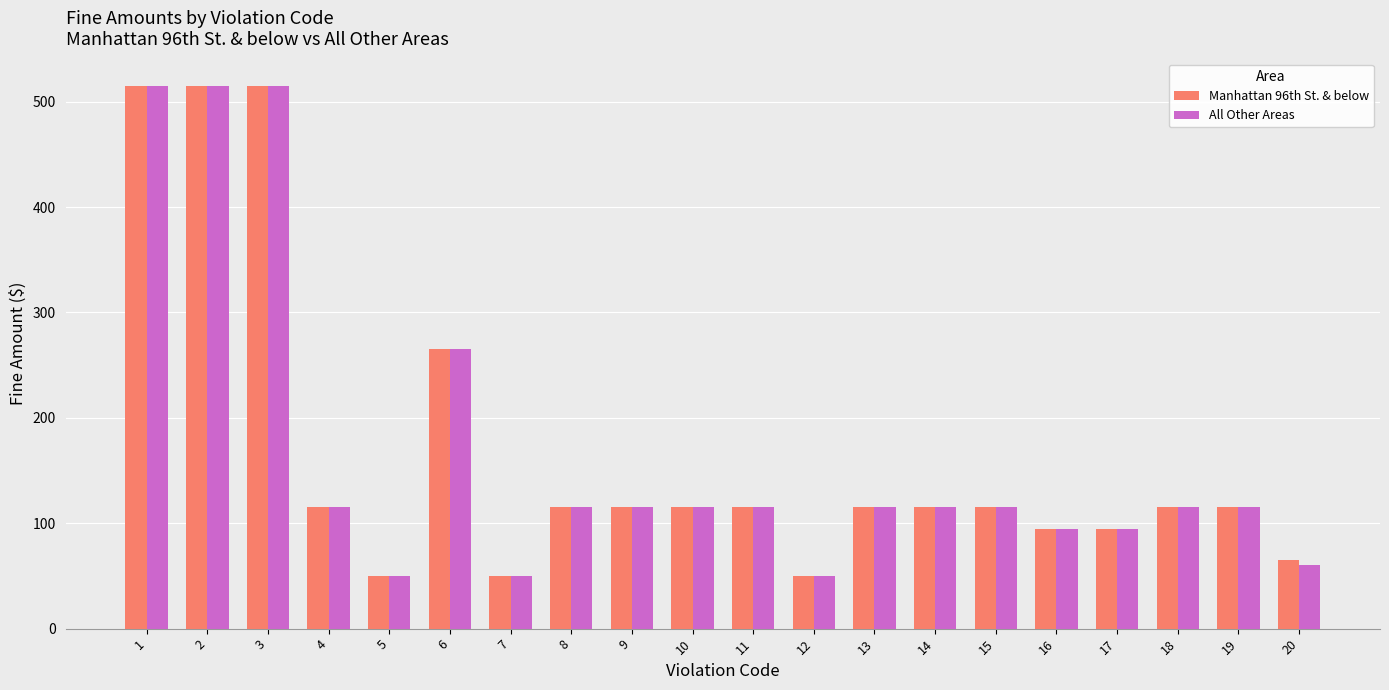

What is the difference between the Manhattan 96th St. & below values at 16 and 20?

30